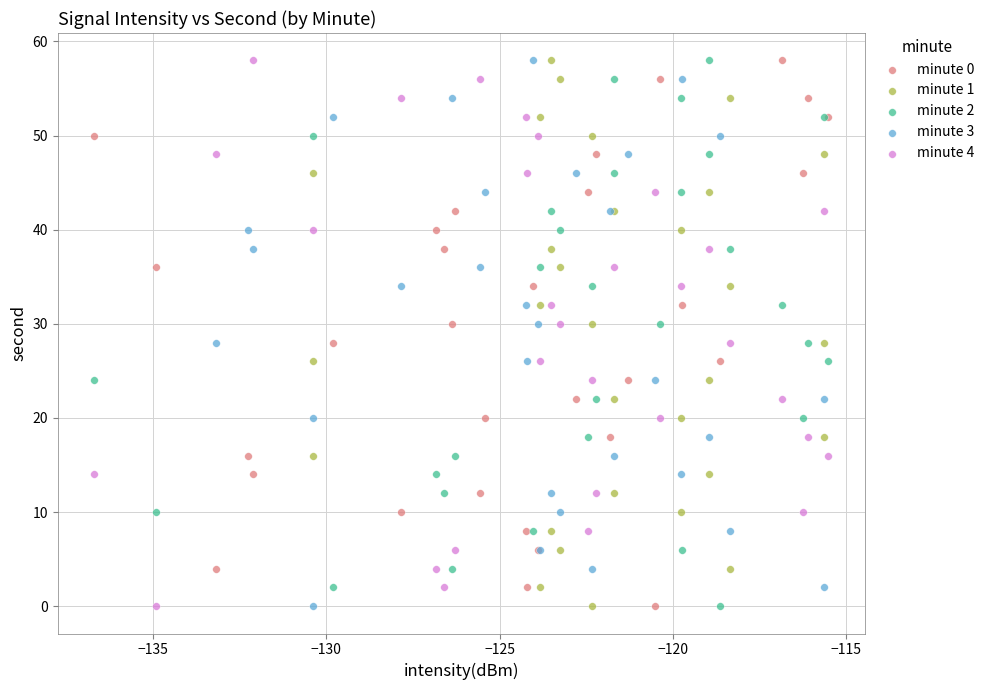

What are all the series names shown in the legend?

minute 0, minute 1, minute 2, minute 3, minute 4